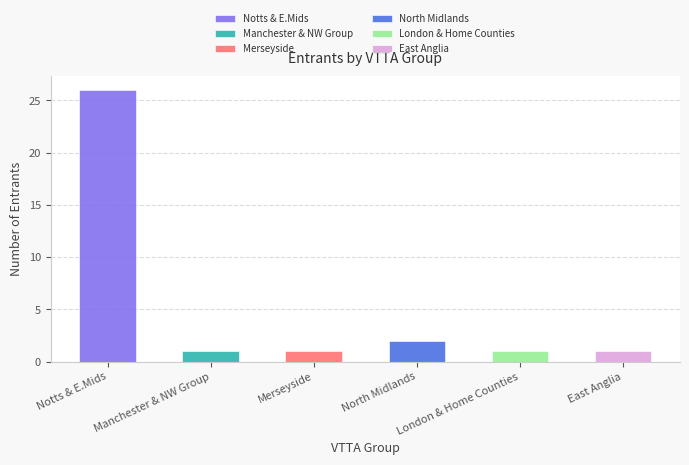

What is the ratio of the value at Merseyside to the value at East Anglia?

1.0